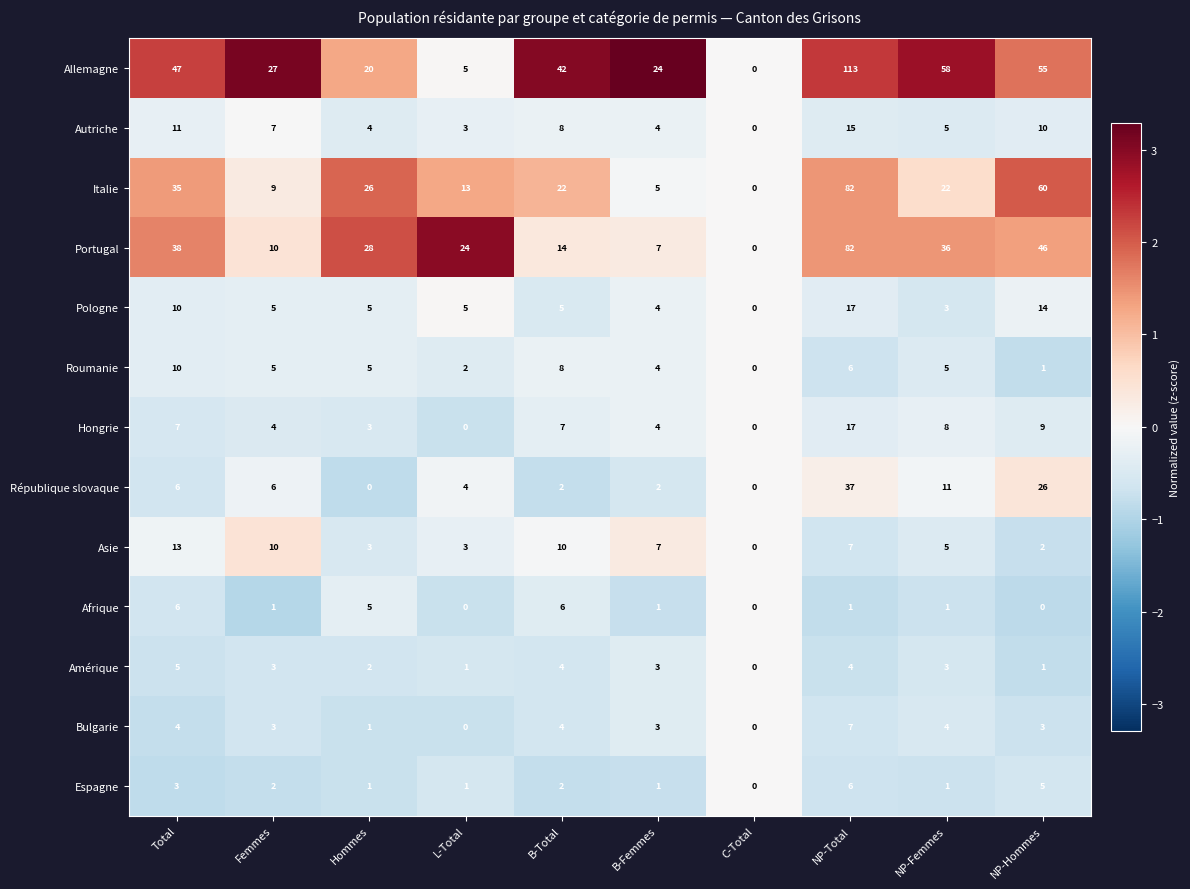

Count the Bulgarie values in the range 1 to 4.

7